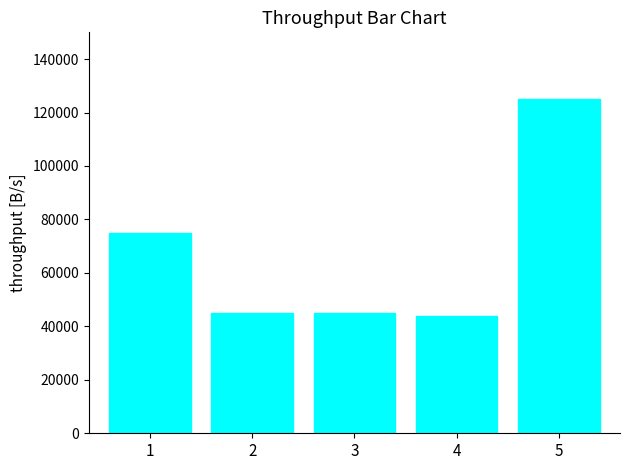

What is the change in value from 3 to 5?

+80000